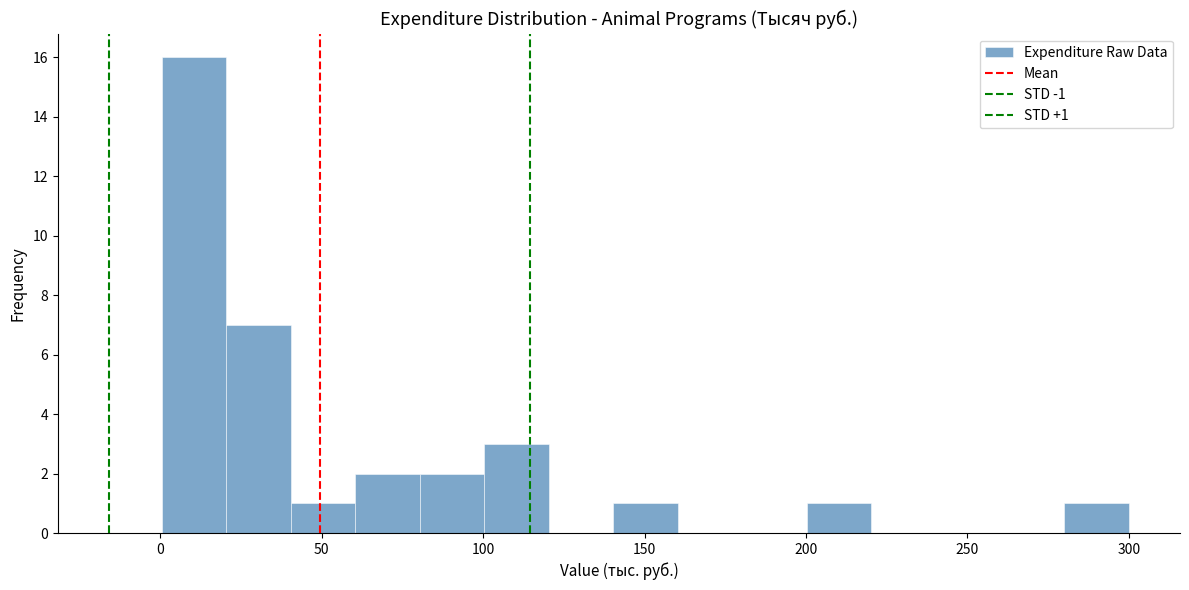

Around what value on the x-axis is the tallest bar? Give the approximate position of its centre, as read against the axis.

10